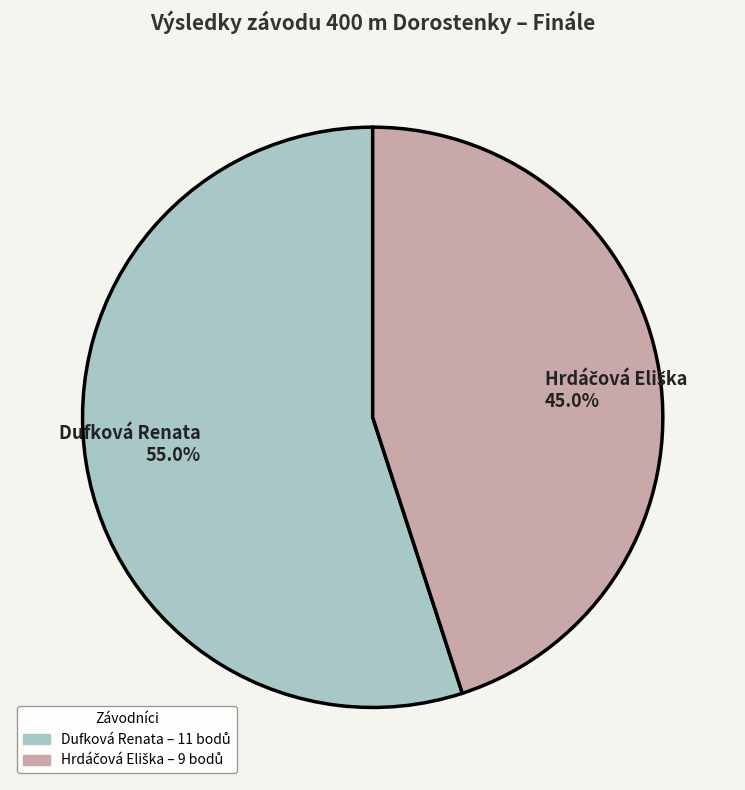

True or false: Dufková Renata accounts for 55% of the total.

True